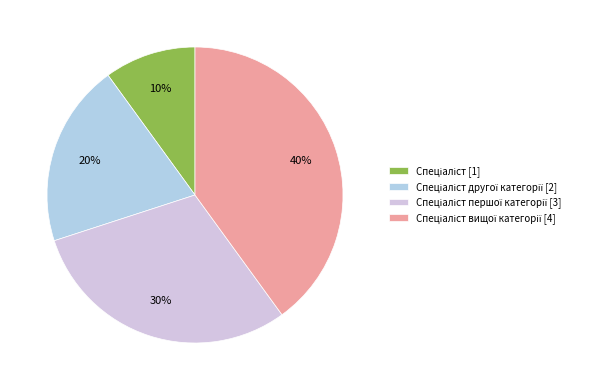

Which category has the biggest portion of the pie?

Спеціаліст вищої категорії